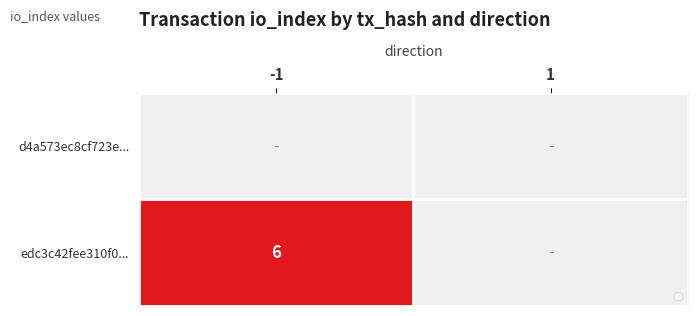

What is the maximum value shown in the chart?

6.0